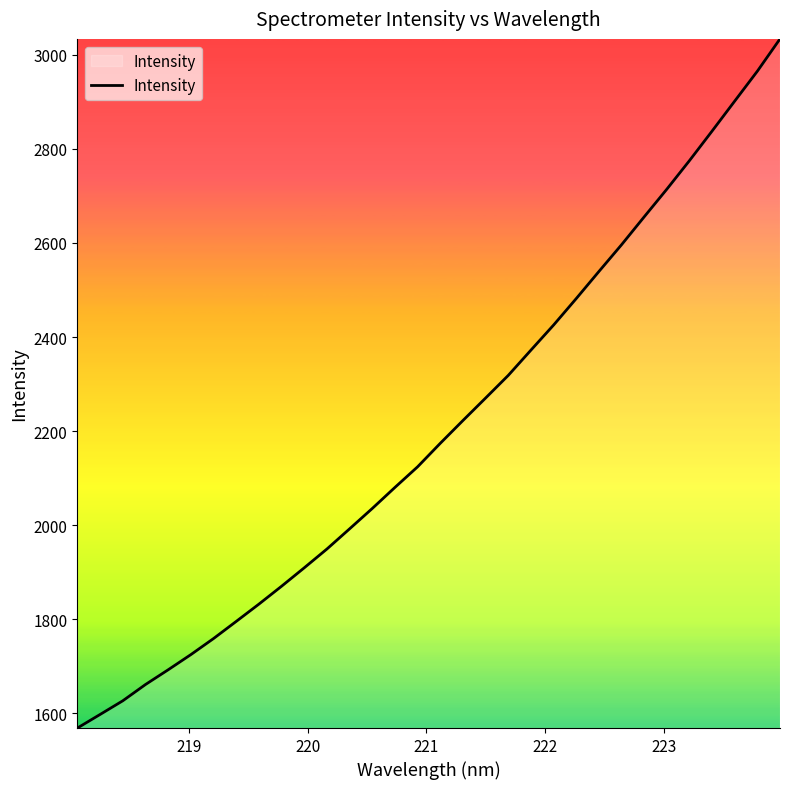

What is the greatest value displayed?

3034.0